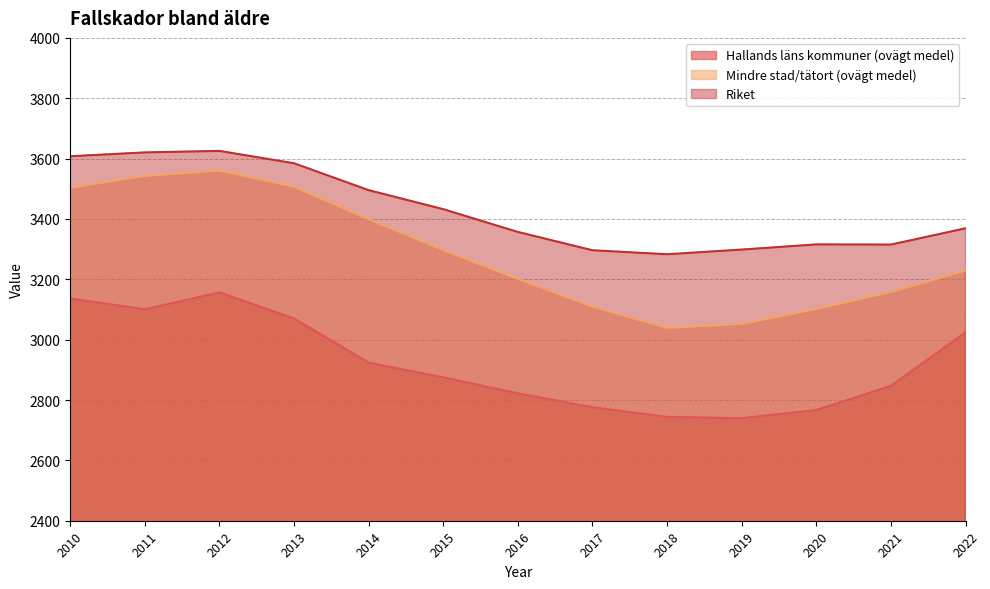

How many interior local valleys does the Riket series have?

2